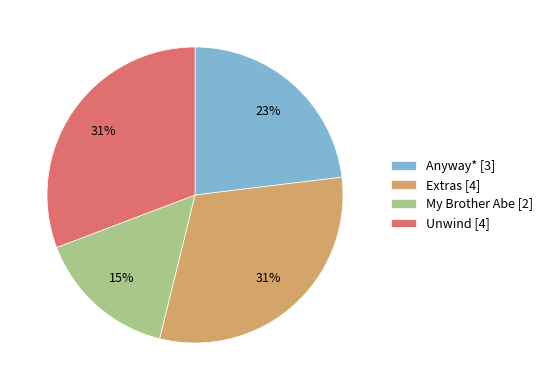

To the nearest percent, what is the average slice percentage?

25%